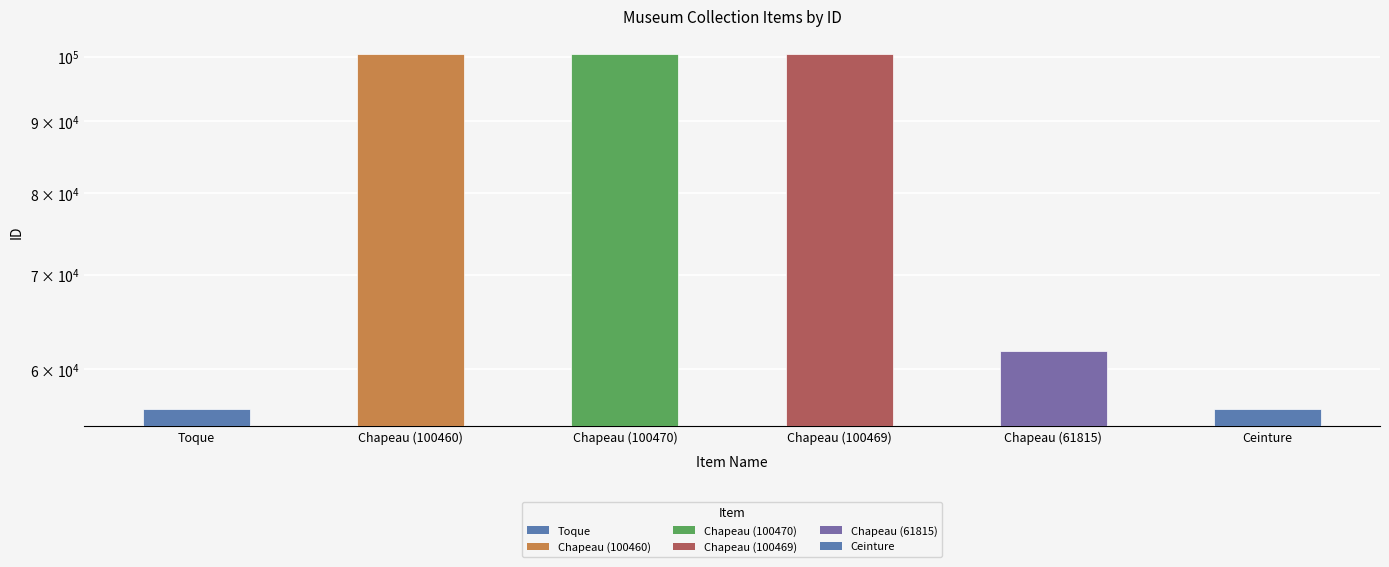

How many values are below 100460?

3